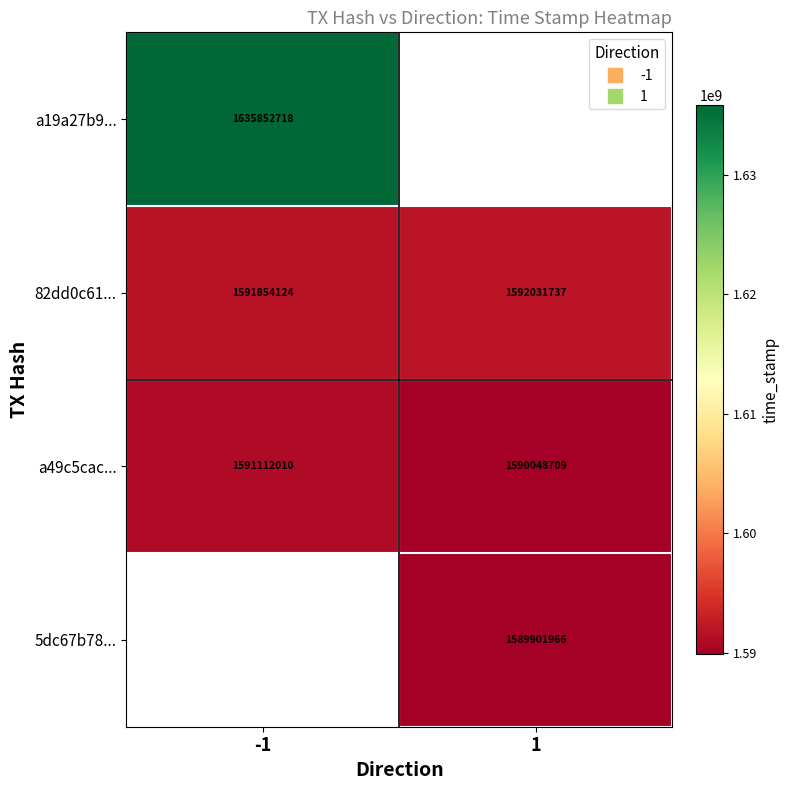

What is the highest value of the a19a27b9... series?

1635852718.0